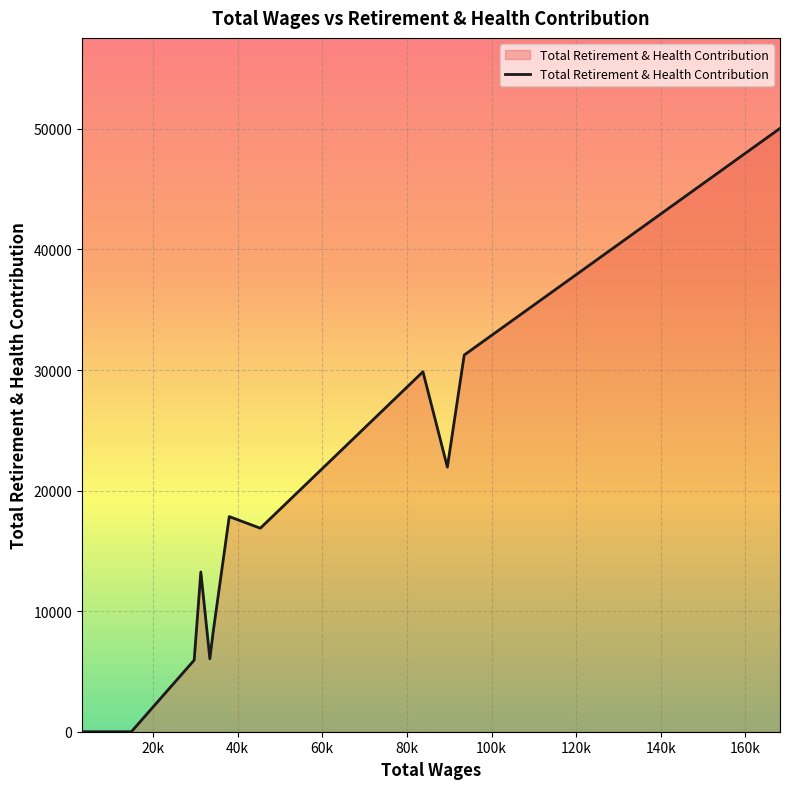

What is the difference between the maximum and minimum values?

50046